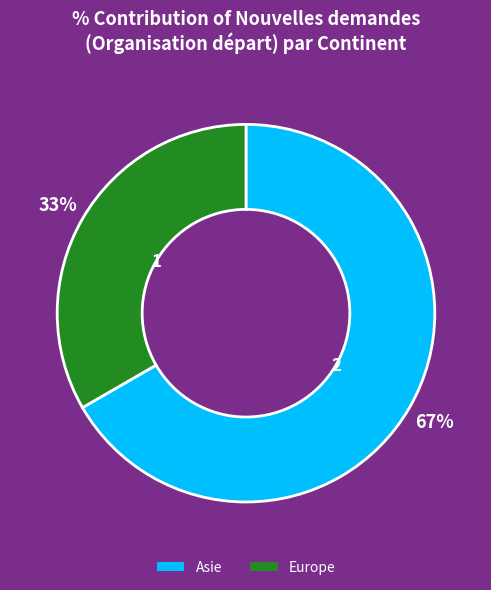

Is there a majority slice in this chart?

Yes